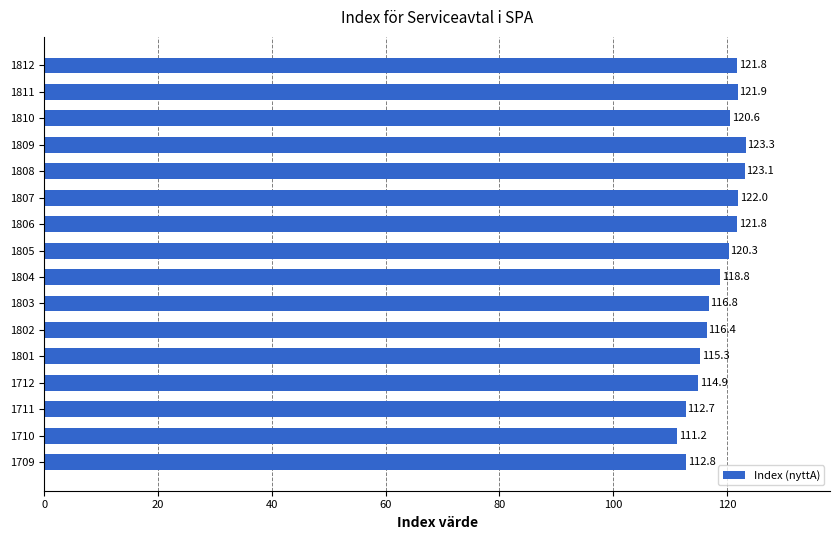

Count the number of data series in this chart.

1